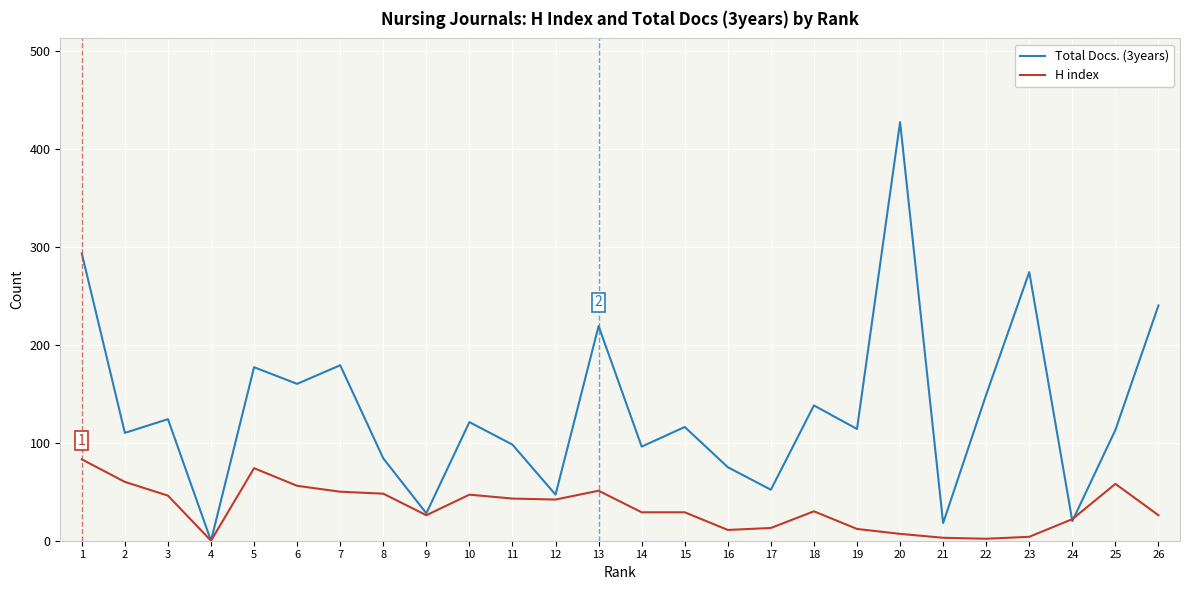

Is this an area chart (filled region under the line)?

No